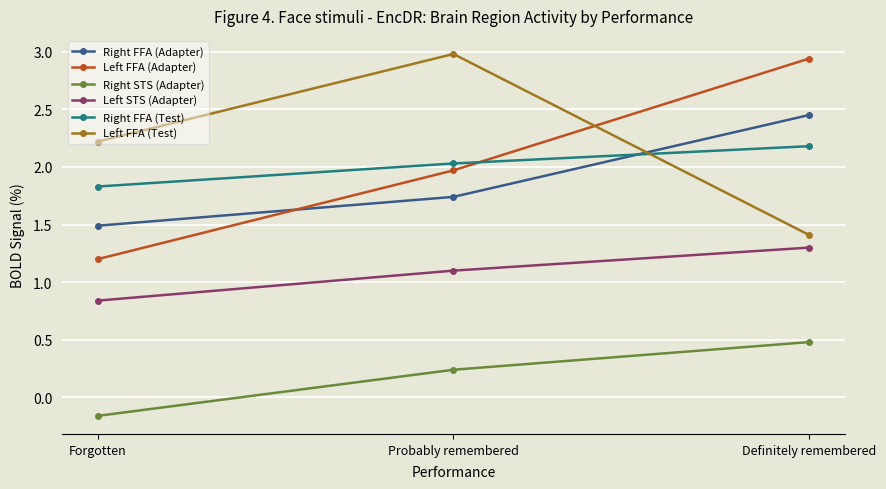

At which label is Right STS (Adapter) closest to 0?

Forgotten